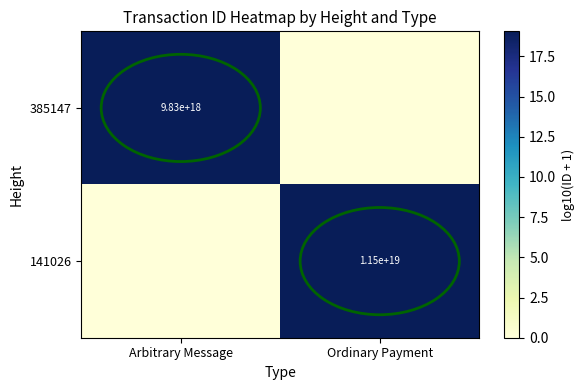

The 385147 series shows 4616683999539881984 at Arbitrary Message. True or false?

False